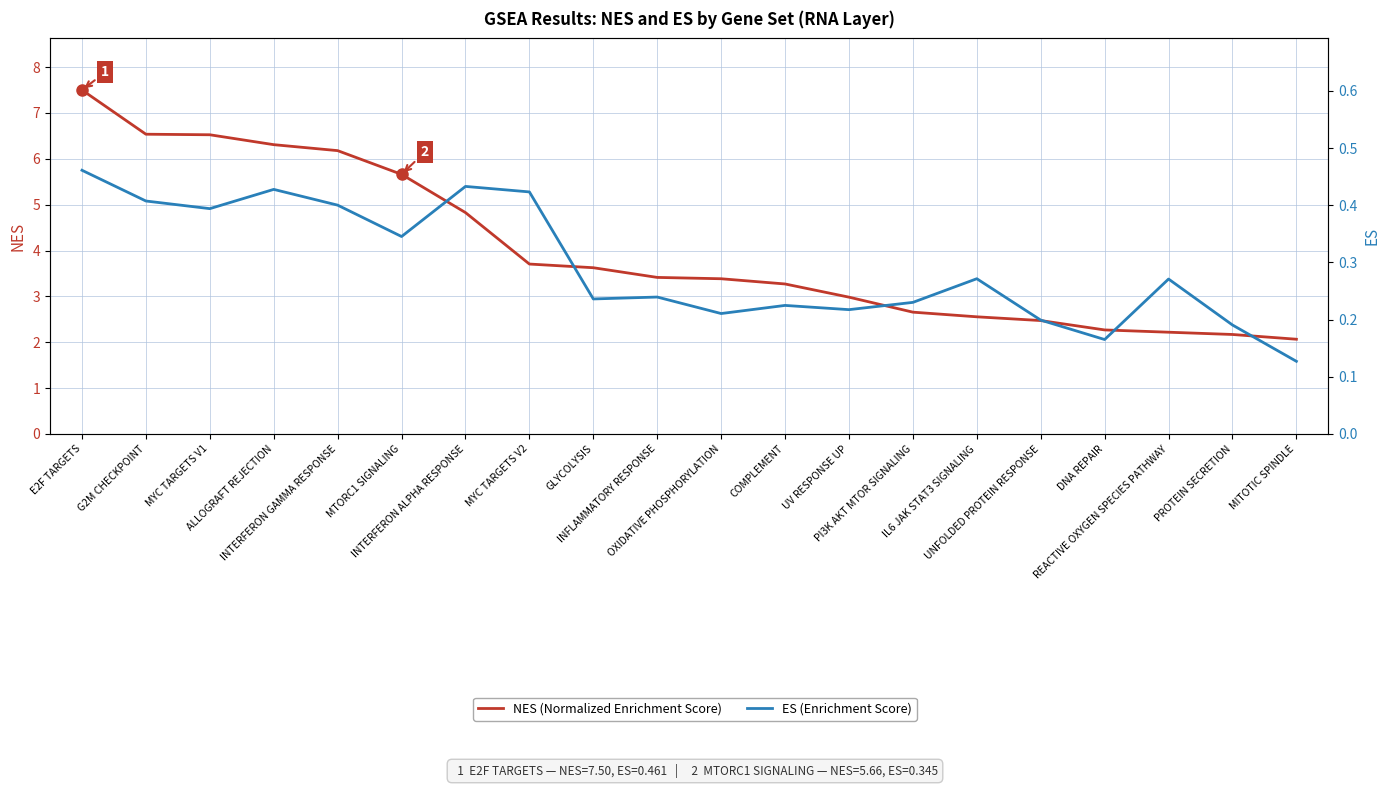

What is the difference between the second highest and minimum values in the ES (Enrichment Score) series?

0.3